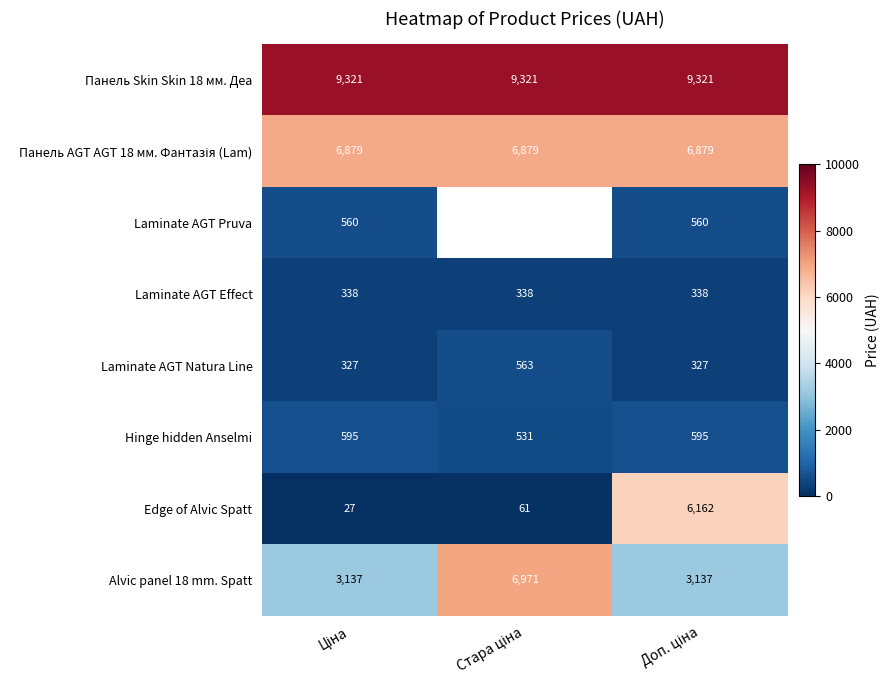

How many data points in Laminate AGT Natura Line are above 327?

1